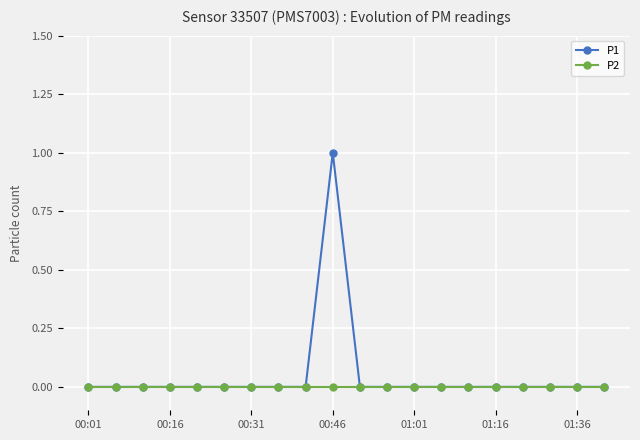

True or false: P1 has more than 0 interior local peaks.

True